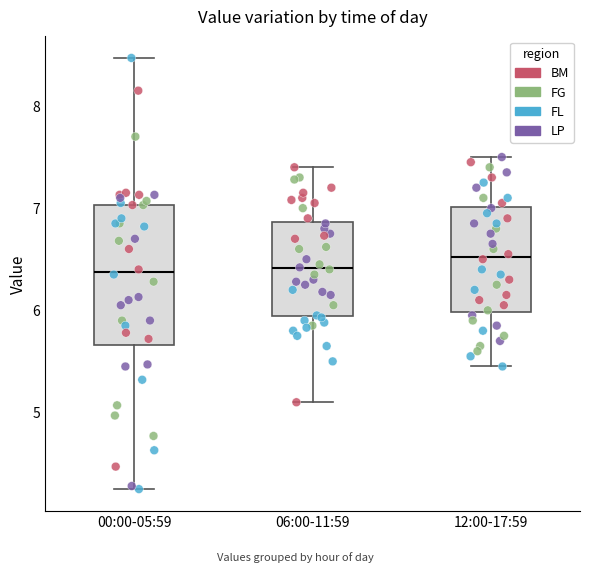

Reading left to right, read every box against the y-axis: the position of its median line, the range the box covers, and the ends of its whiskers. The values are not printed on the chart, so give them approximately, as read against the axis.

00:00-05:59: median 6.4, box 5.7 to 7.0, whiskers 4.3 to 8.5
06:00-11:59: median 6.4, box 5.9 to 6.9, whiskers 5.1 to 7.4
12:00-17:59: median 6.5, box 6.0 to 7.0, whiskers 5.5 to 7.5